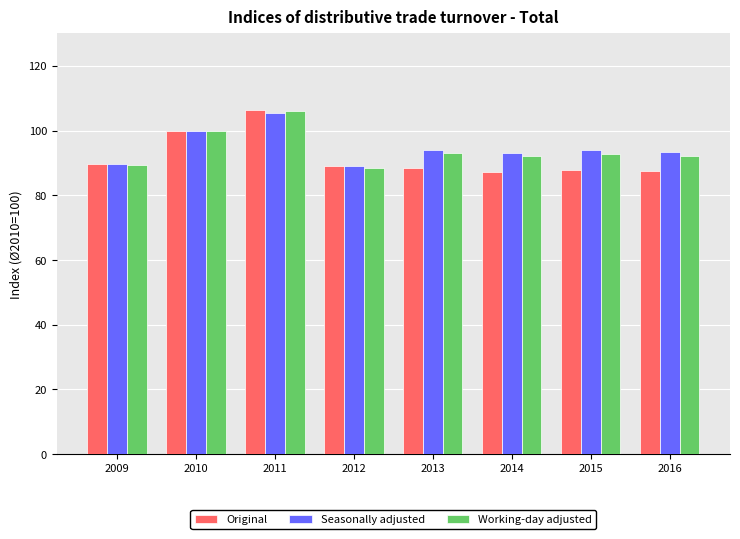

Are the bars horizontal?

No